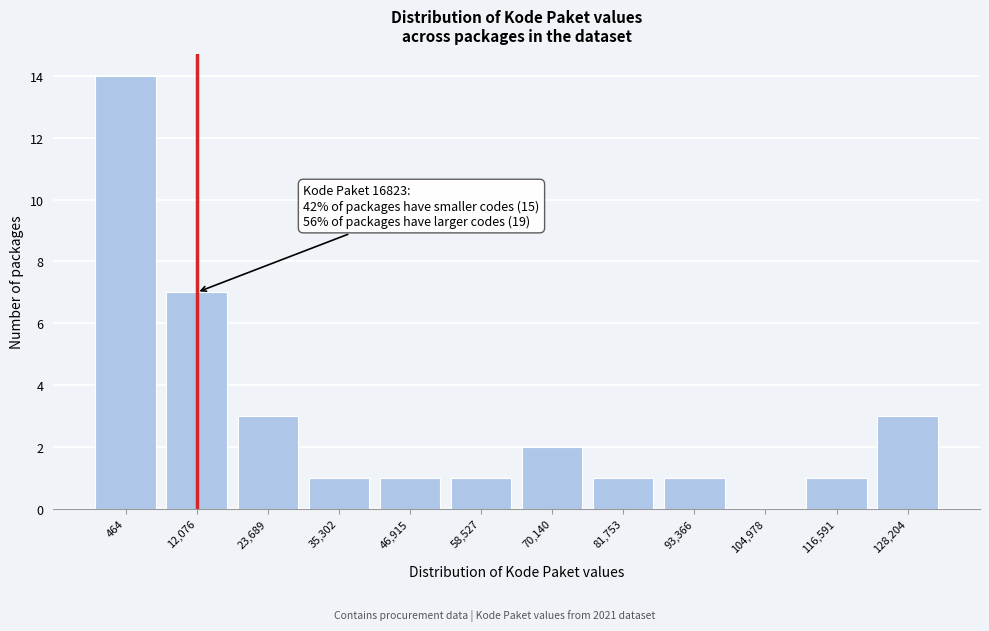

Reading right to left, list all the values displayed in this chart.

128,204=3	116,591=1	104,978=0	93,366=1	81,753=1	70,140=2	58,527=1	46,915=1	35,302=1	23,689=3	12,076=7	464=14